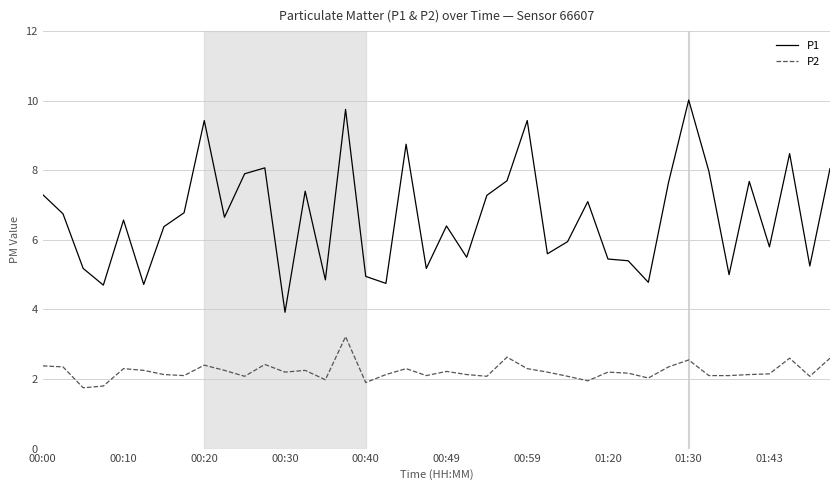

What is the minimum value for P2?

1.8